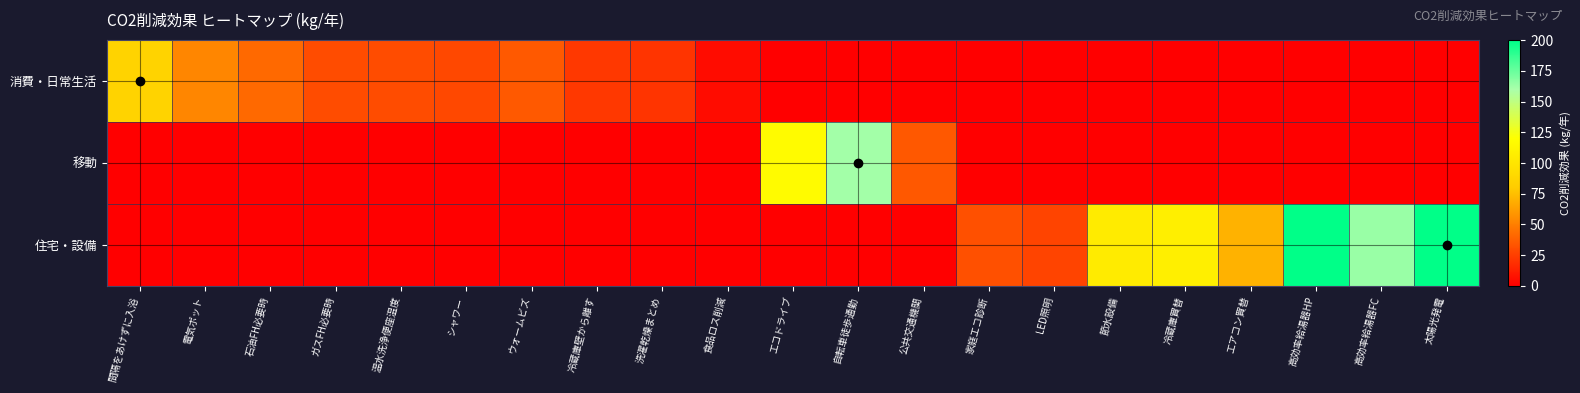

At how many categories does at least one series exceed 64?

9